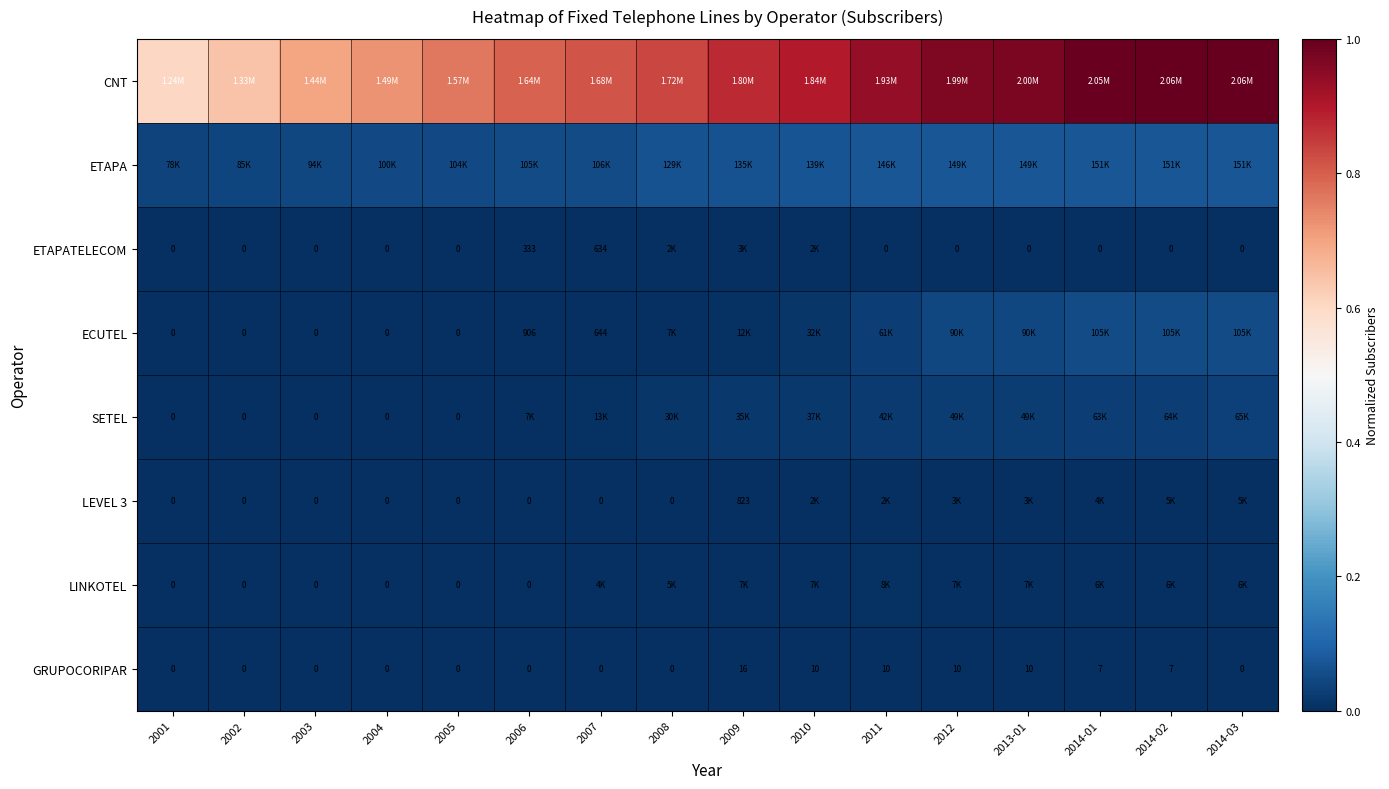

At which category does the chart reach its peak across all series?

2014-03